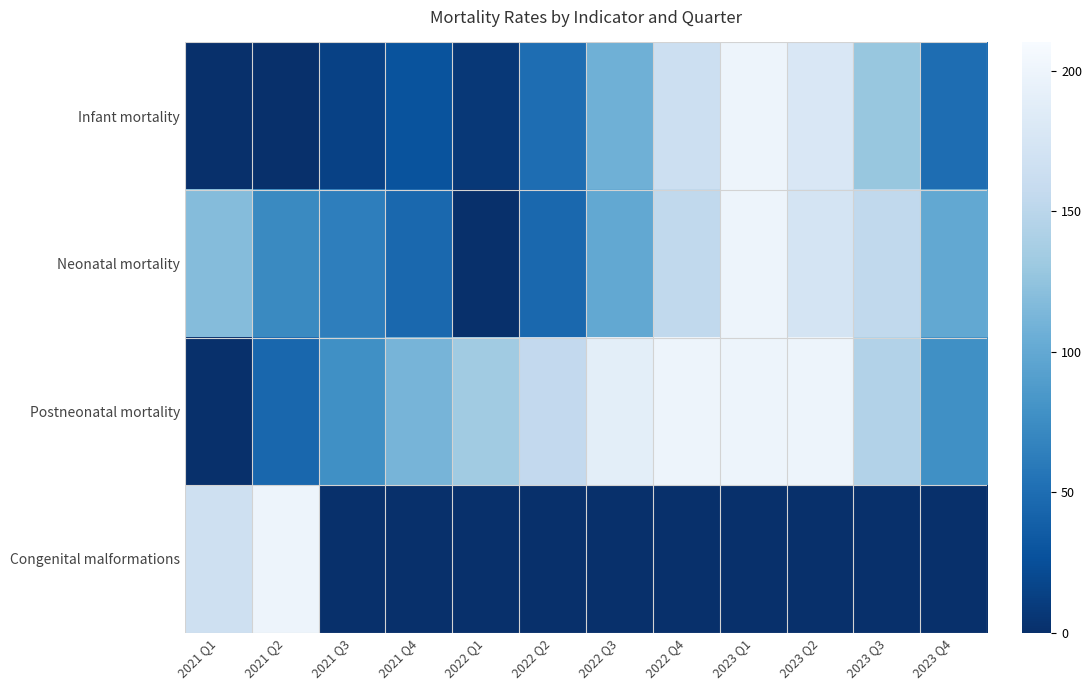

Which category has the highest value across all series?

2023 Q1